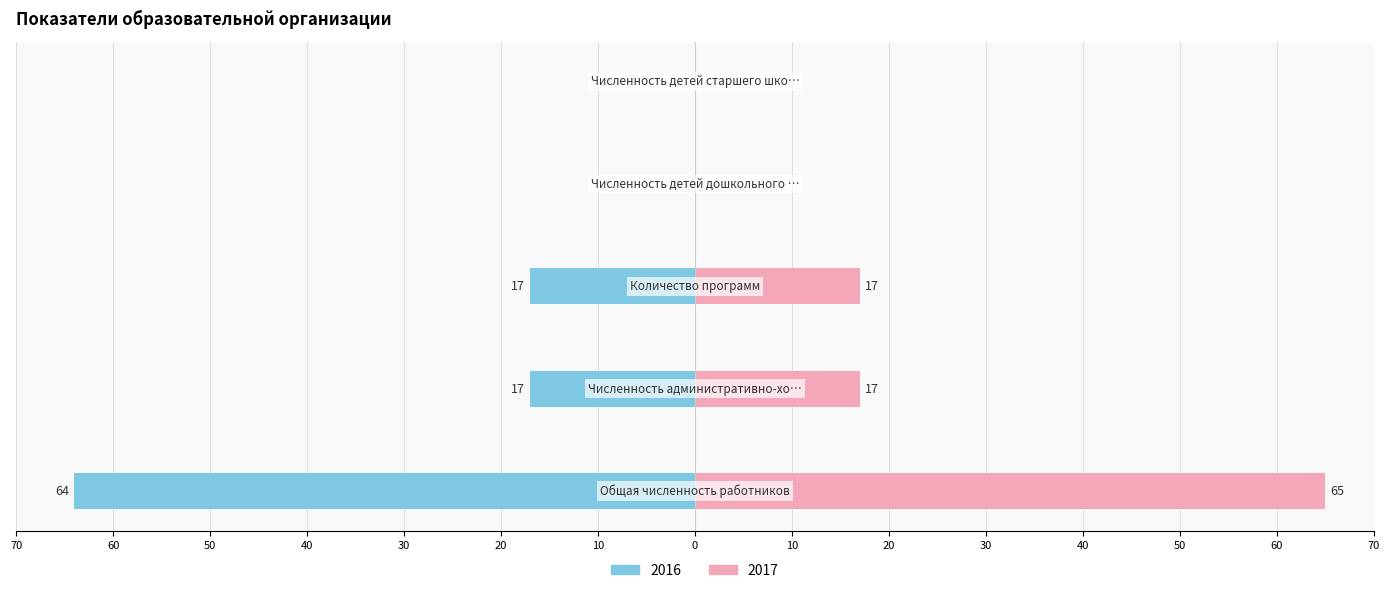

Which series changed the most between Численность административно-хозяйственных and Количество программ?

2016